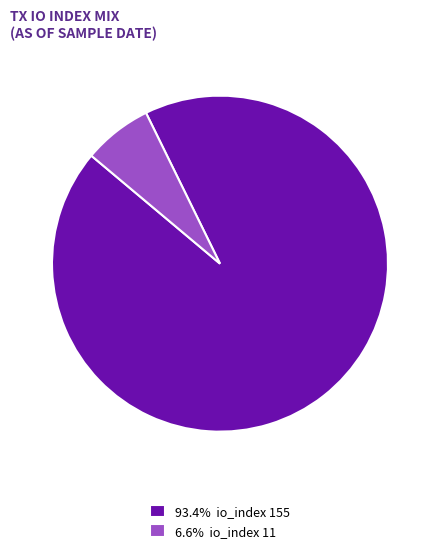

Count the number of slices in the pie.

2